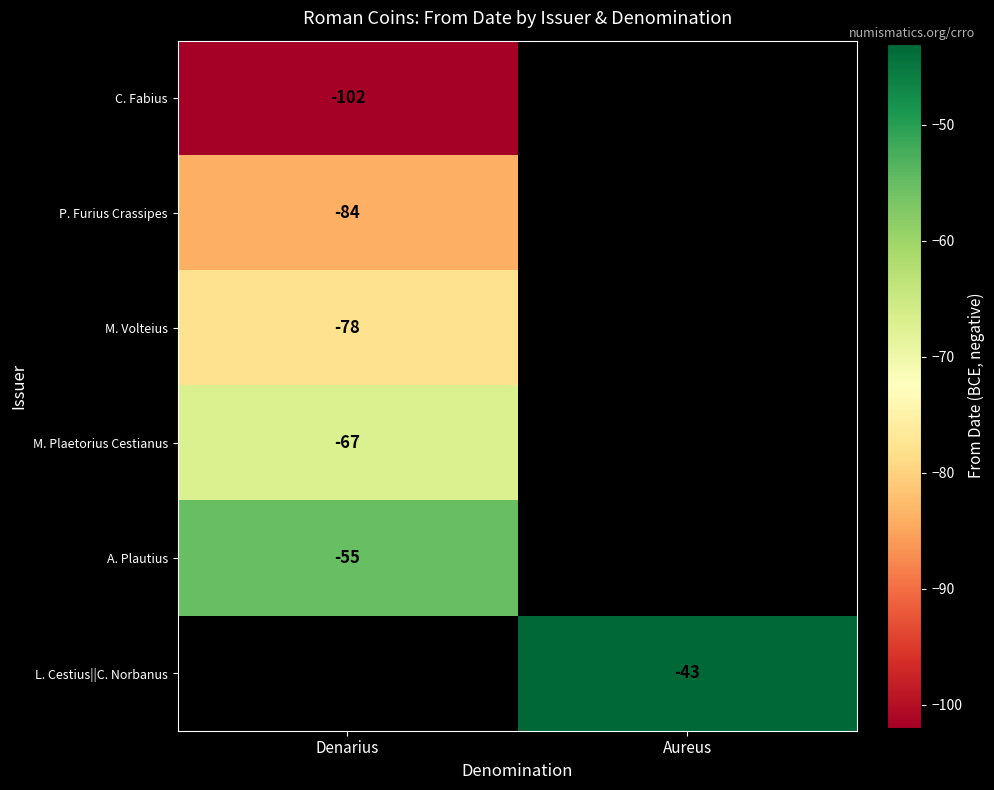

The A. Plautius series shows -76 at Denarius. True or false?

False